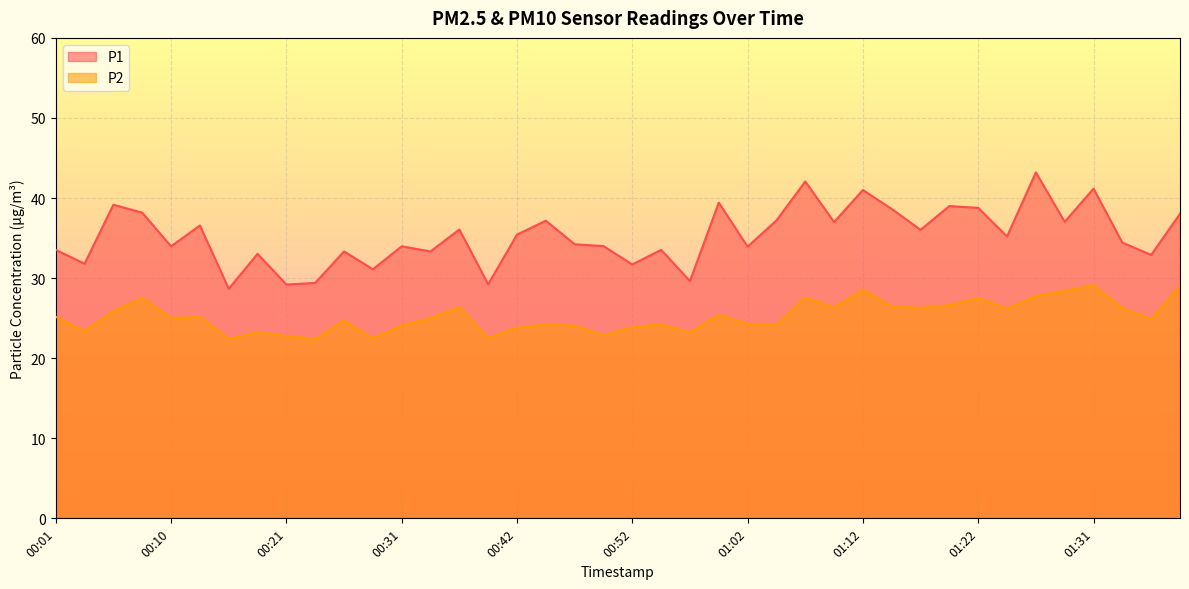

At which category does P2 reach its first local peak?

00:08